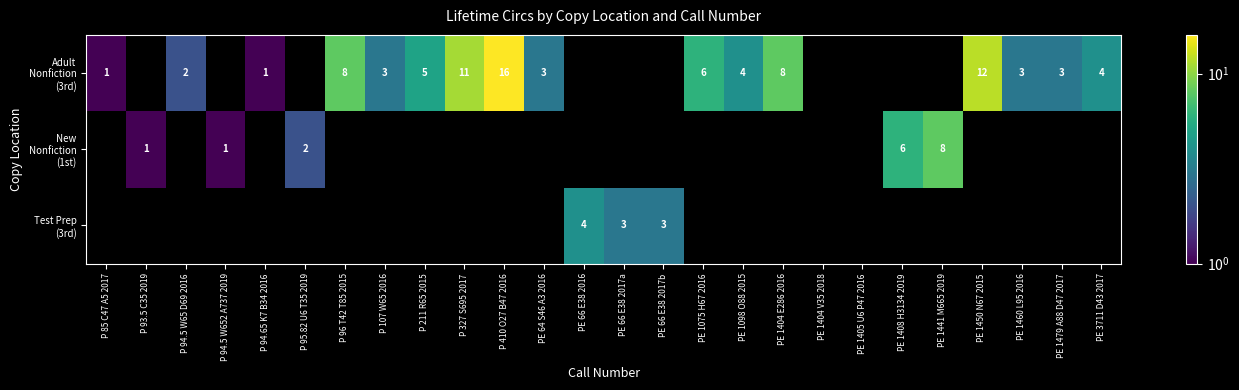

Between P 85 C47 A5 2017 and PE 1450 N67 2015, which series saw the biggest shift?

Adult Nonfiction (3rd)